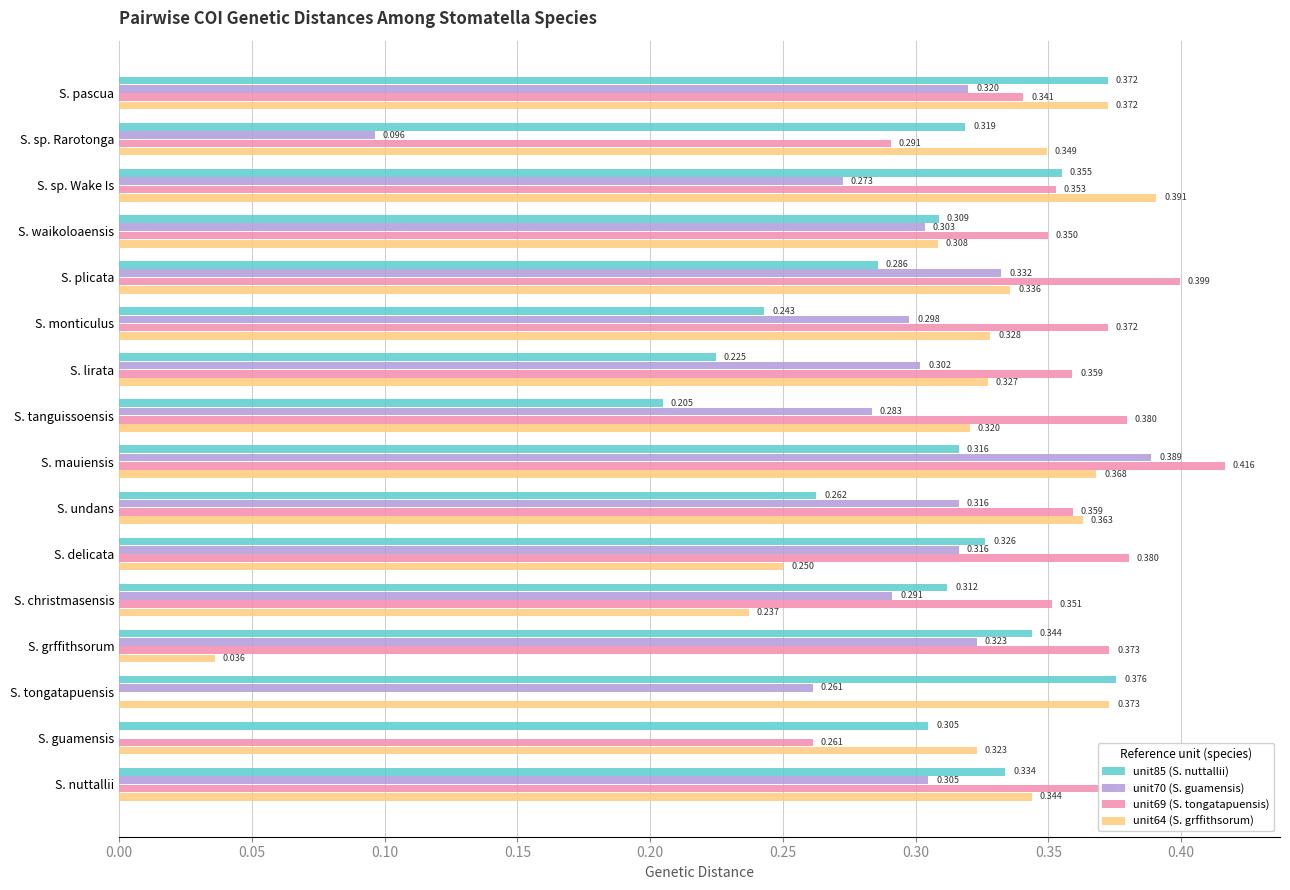

Is the value of unit69 (S. tongatapuensis) at S. sp. Rarotonga greater than the value of unit70 (S. guamensis) at S. sp. Wake Is?

Yes